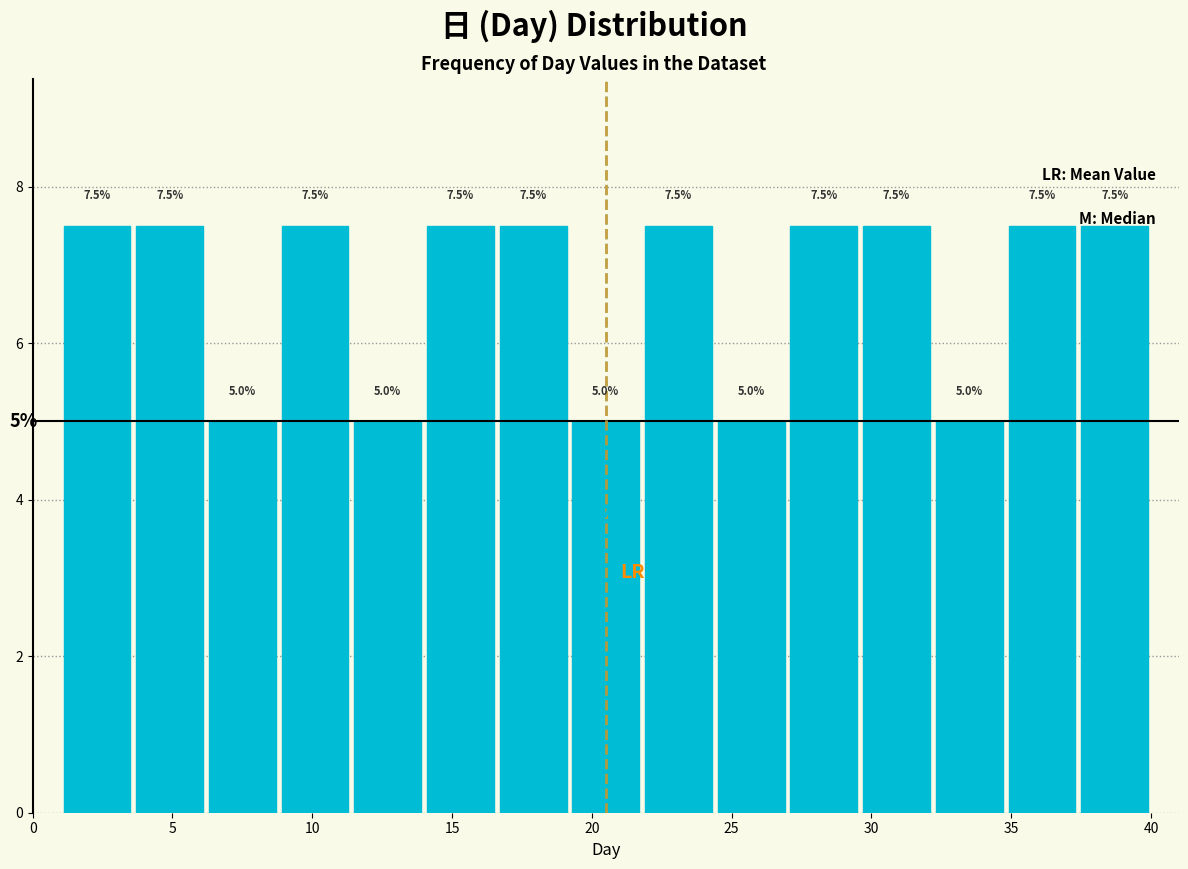

Reading left to right, list every bar in this chart as the range it spans on the x-axis followed by its height. The bar edges are not printed on the chart, so give them approximately, as read against the axis.

1.0 to 3.6: 7.5
3.6 to 6.2: 7.5
6.2 to 8.8: 5.0
8.8 to 11.4: 7.5
11.4 to 14.0: 5.0
14.0 to 16.6: 7.5
16.6 to 19.2: 7.5
19.2 to 21.8: 5.0
21.8 to 24.4: 7.5
24.4 to 27.0: 5.0
27.0 to 29.6: 7.5
29.6 to 32.2: 7.5
32.2 to 34.8: 5.0
34.8 to 37.4: 7.5
37.4 to 40.0: 7.5